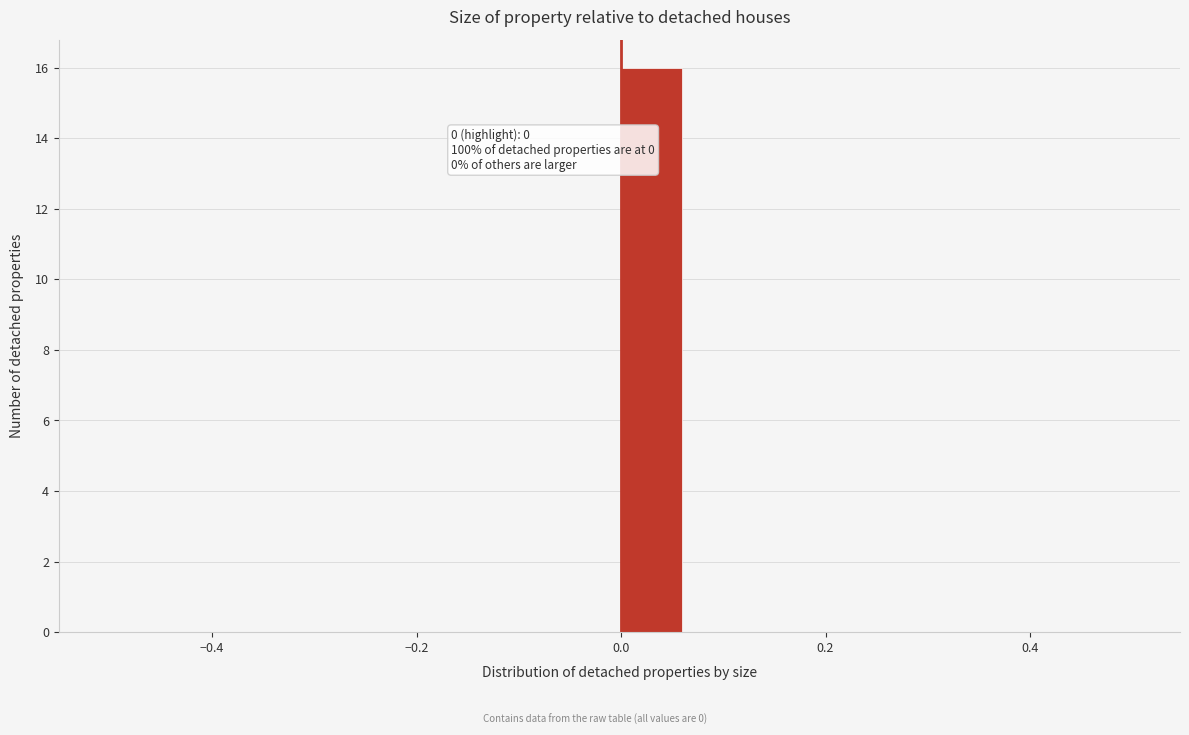

Read against the x-axis, roughly where is the centre of the tallest bar?

0.02